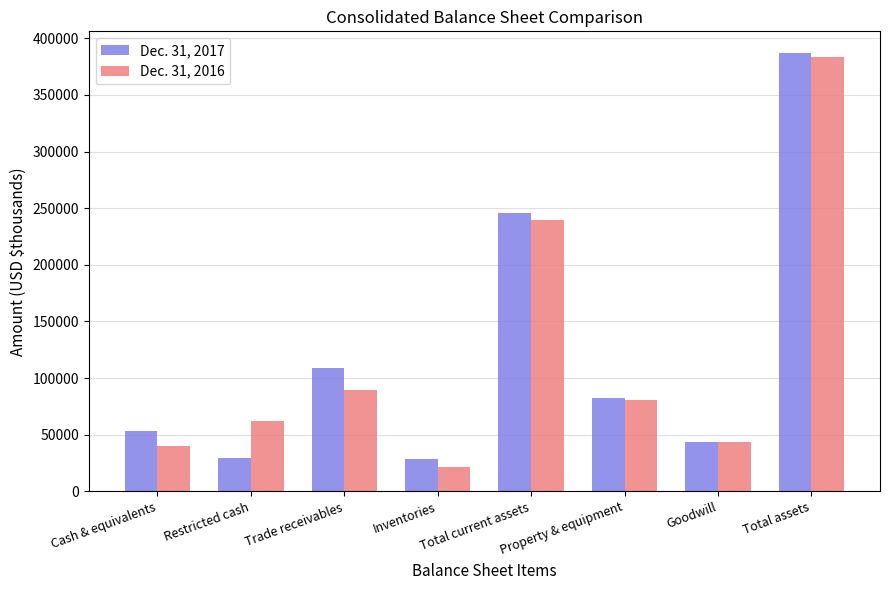

Rank the series by their maximum value, from lowest to highest.

Dec. 31, 2016, Dec. 31, 2017